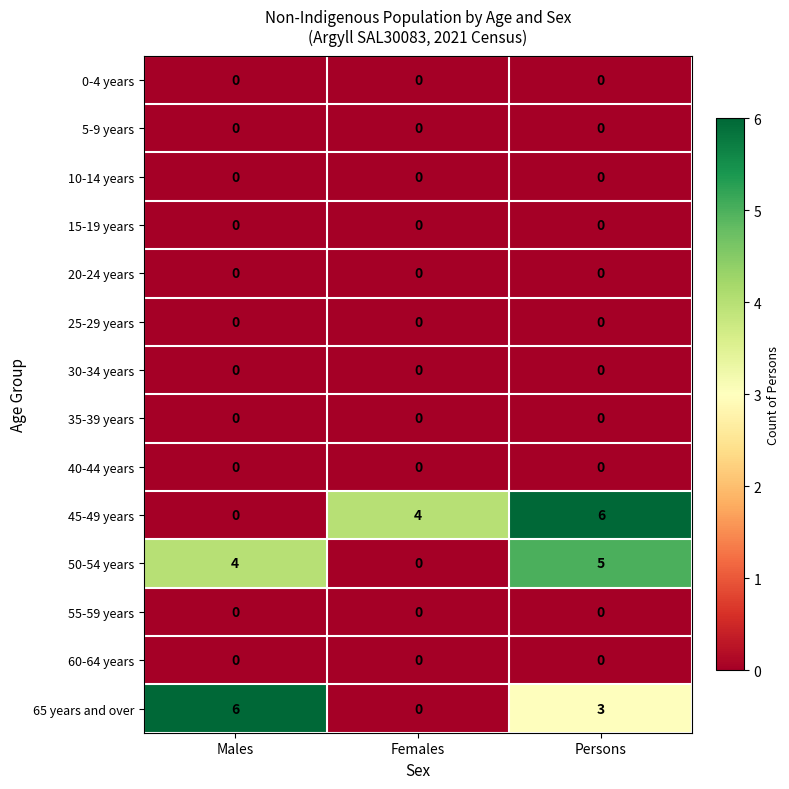

Which series has the largest total across all categories?

45-49 years